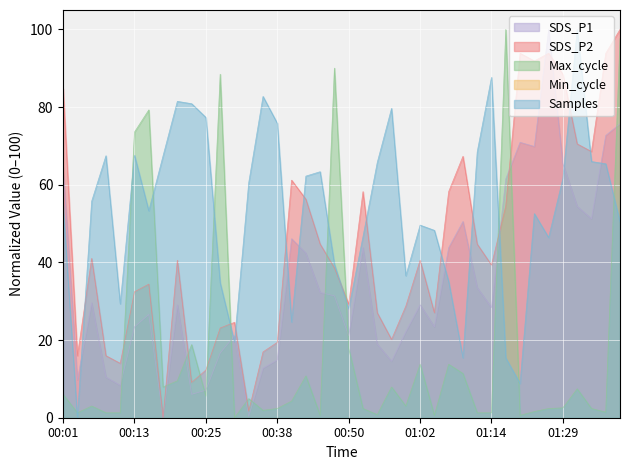

At how many categories does at least one series exceed 97?

4